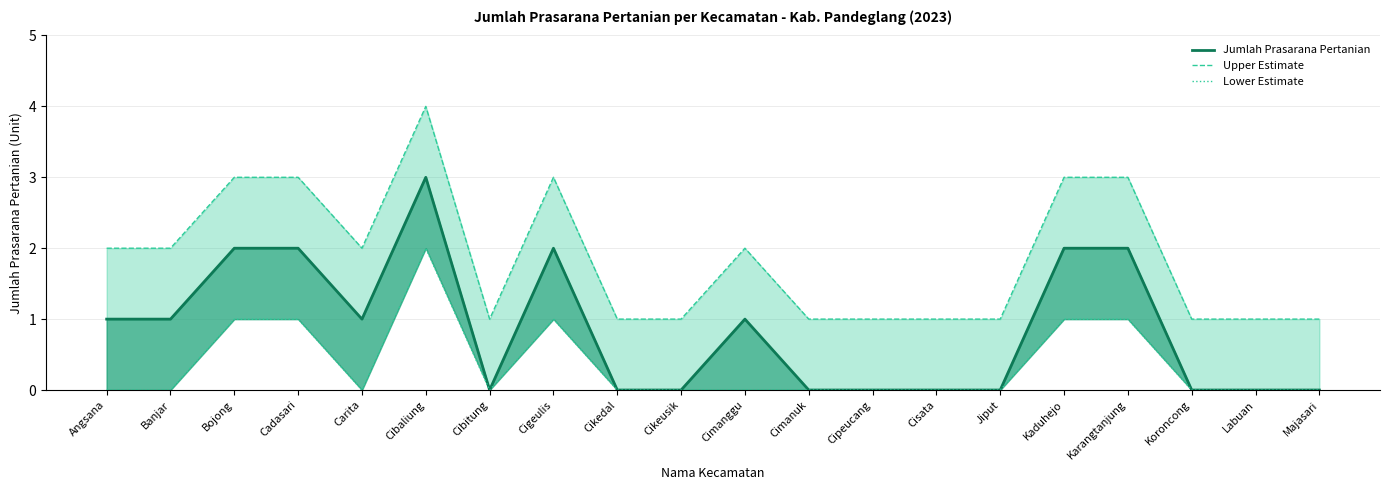

Reading left to right, extract all data points from this chart.

Jumlah Prasarana Pertanian: Angsana=1	Banjar=1	Bojong=2	Cadasari=2	Carita=1	Cibaliung=3	Cibitung=0	Cigeulis=2	Cikedal=0	Cikeusik=0	Cimanggu=1	Cimanuk=0	Cipeucang=0	Cisata=0	Jiput=0	Kaduhejo=2	Karangtanjung=2	Koroncong=0	Labuan=0	Majasari=0
Upper Estimate: Angsana=2	Banjar=2	Bojong=3	Cadasari=3	Carita=2	Cibaliung=4	Cibitung=1	Cigeulis=3	Cikedal=1	Cikeusik=1	Cimanggu=2	Cimanuk=1	Cipeucang=1	Cisata=1	Jiput=1	Kaduhejo=3	Karangtanjung=3	Koroncong=1	Labuan=1	Majasari=1
Lower Estimate: Angsana=0	Banjar=0	Bojong=1	Cadasari=1	Carita=0	Cibaliung=2	Cibitung=0	Cigeulis=1	Cikedal=0	Cikeusik=0	Cimanggu=0	Cimanuk=0	Cipeucang=0	Cisata=0	Jiput=0	Kaduhejo=1	Karangtanjung=1	Koroncong=0	Labuan=0	Majasari=0